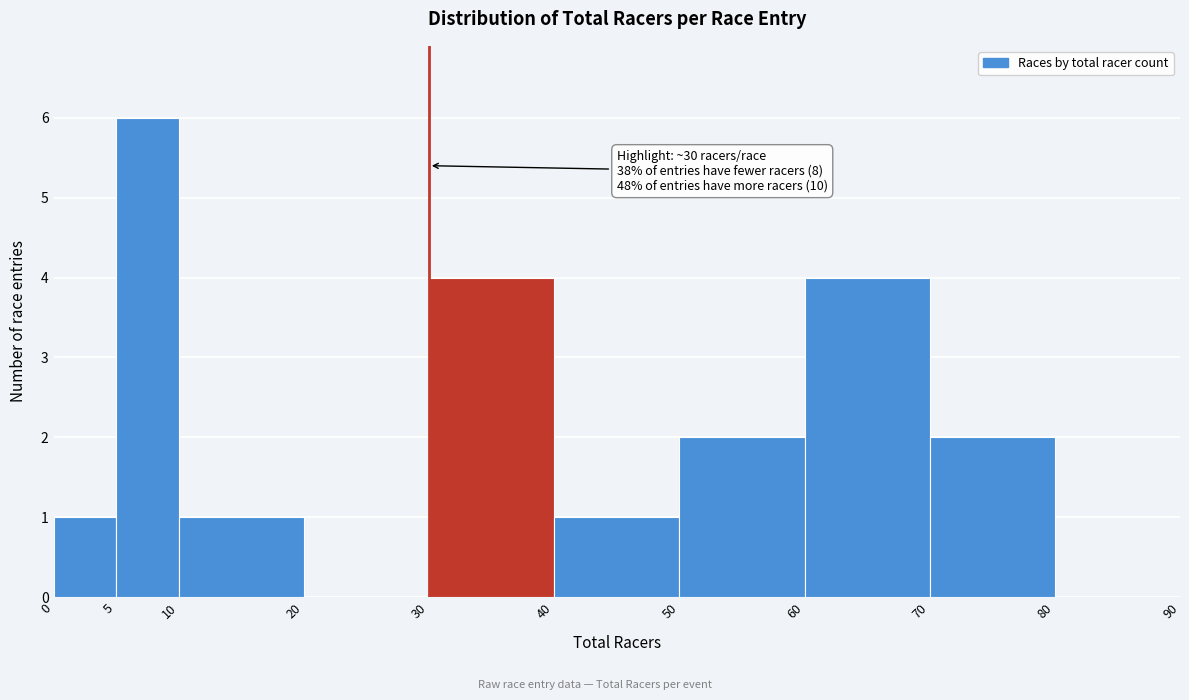

Over which range of the x-axis is the bar tallest?

5 to 10